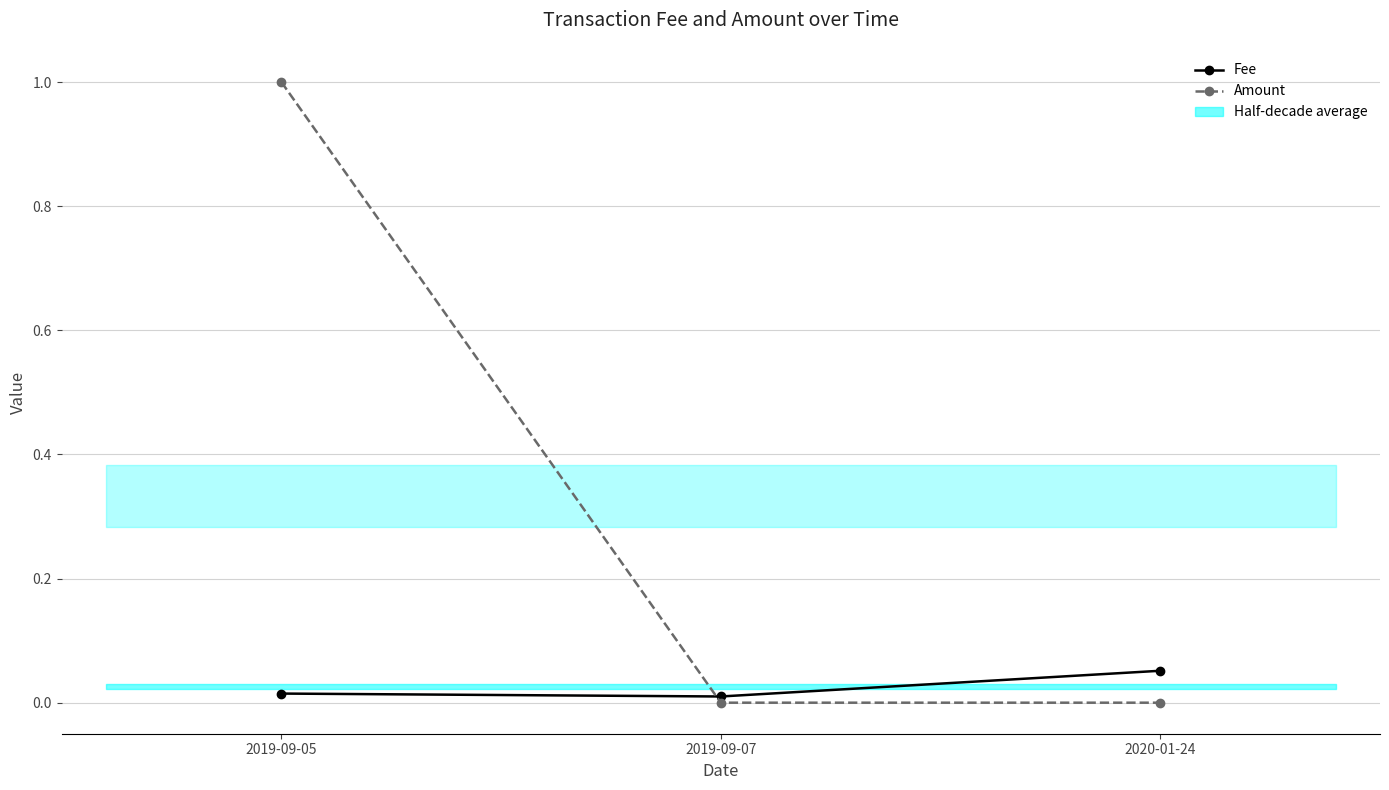

What is the total value across all series at 2020-01-24?

0.1